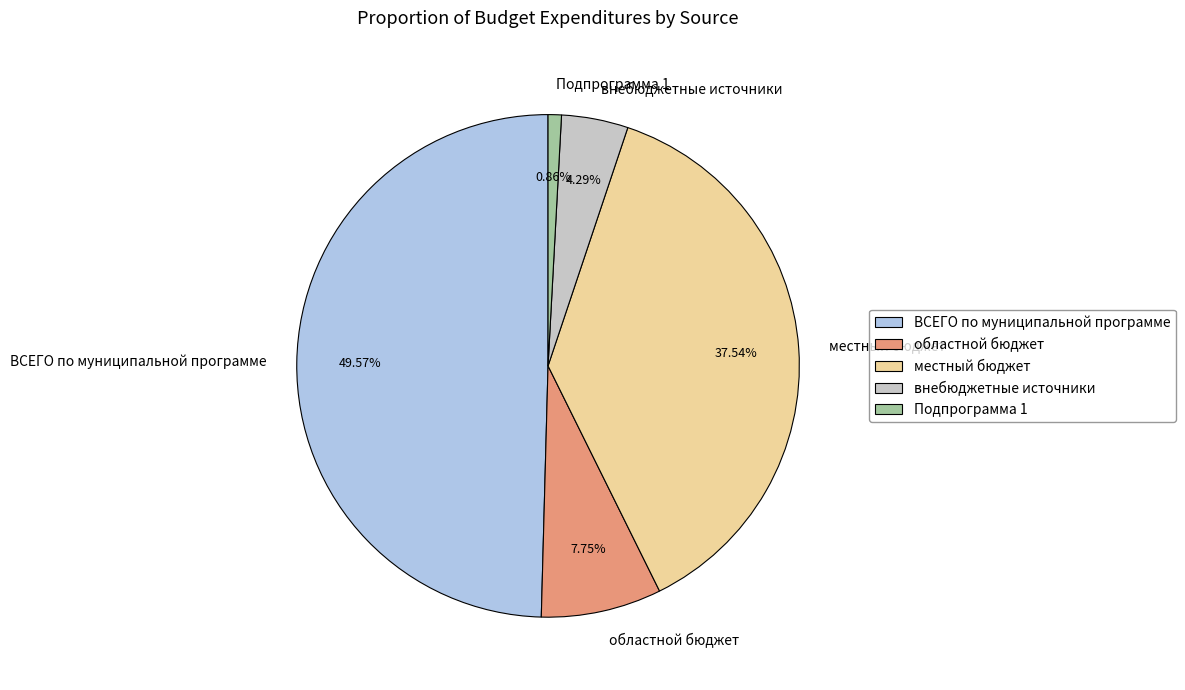

Does Подпрограмма 1 represent more than half of the total?

No